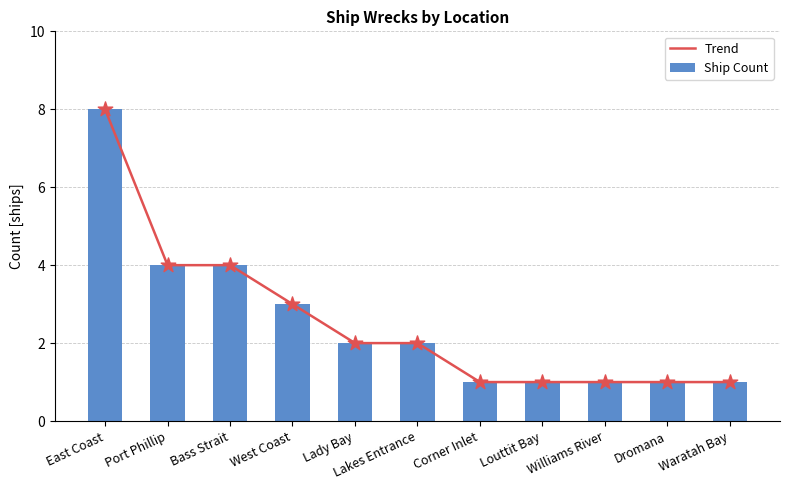

Which series has the largest total across all categories?

Trend